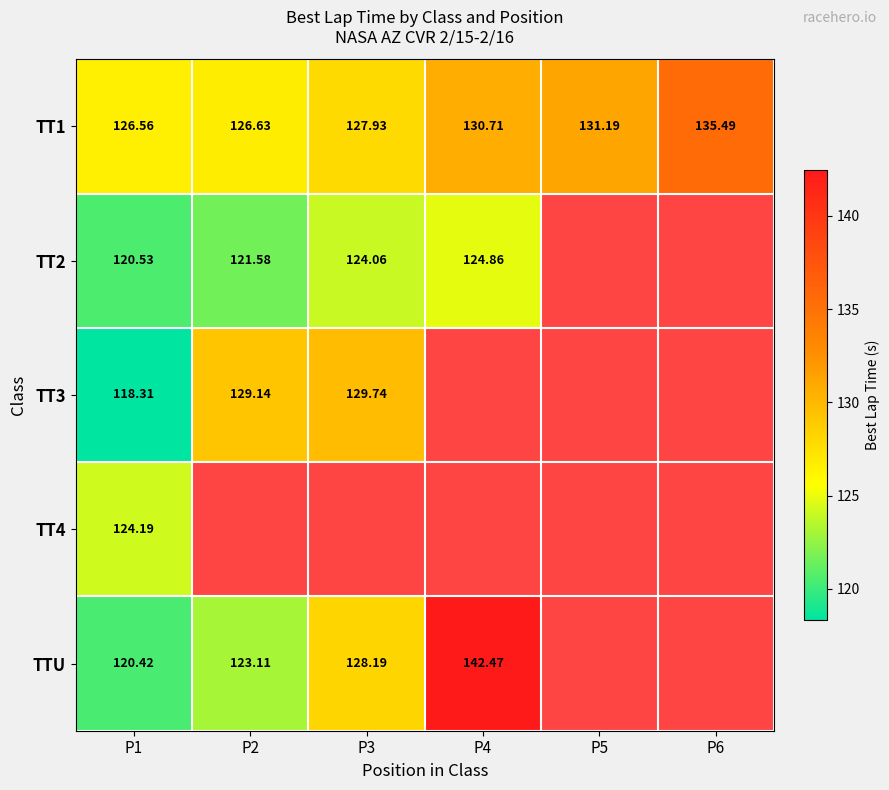

Which has a higher value, P2 or P6?

P6